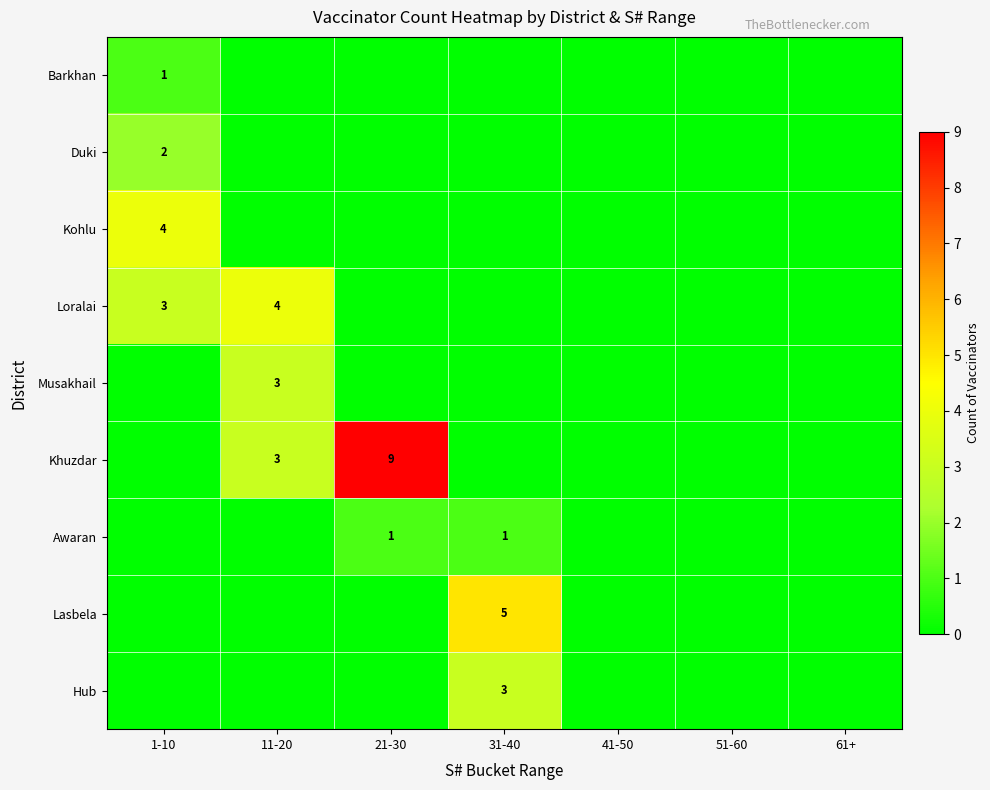

How many categories are shown in the chart?

7